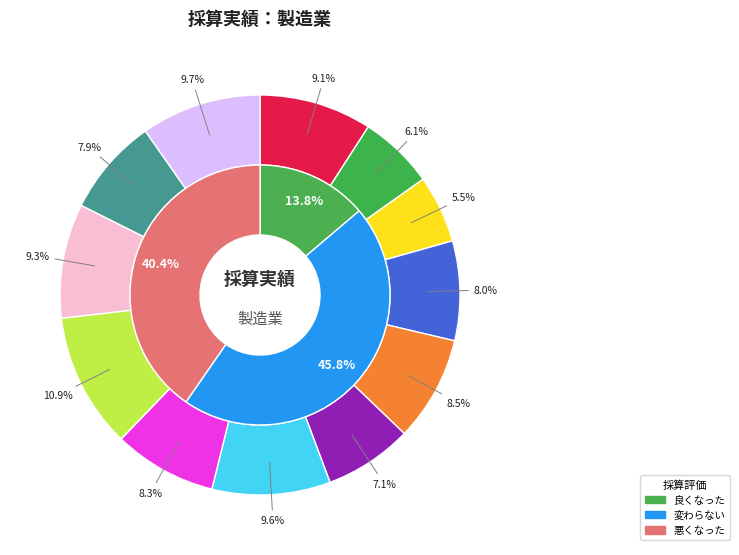

To the nearest percent, what portion does 印刷業 represent?

11%